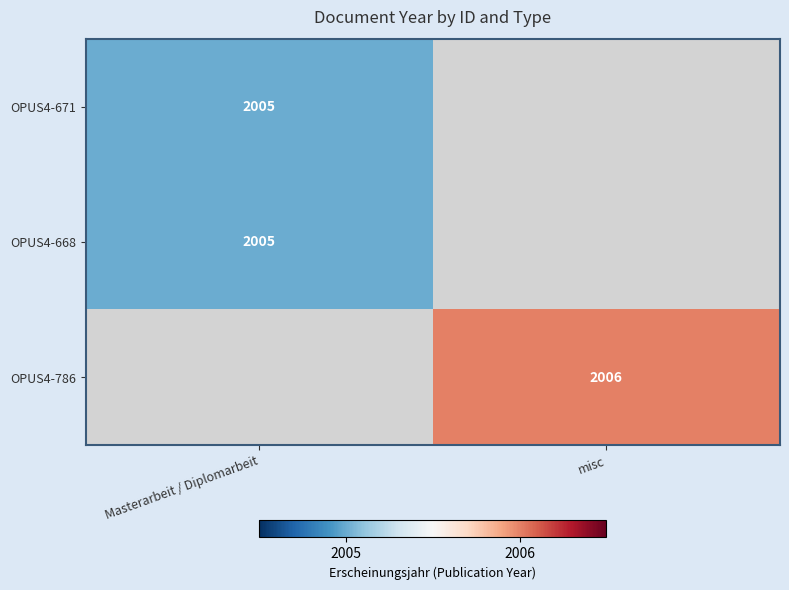

What is the maximum value shown in the chart?

2006.0